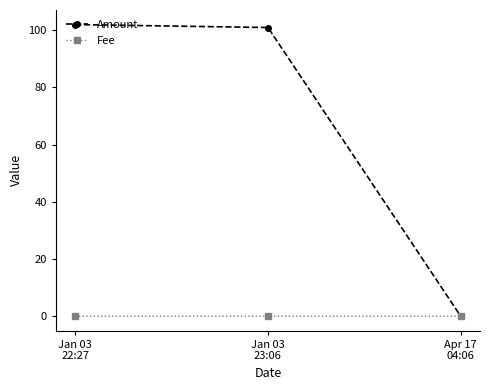

Between Jan 03
22:27 and Apr 17
04:06, which series saw the biggest shift?

Amount